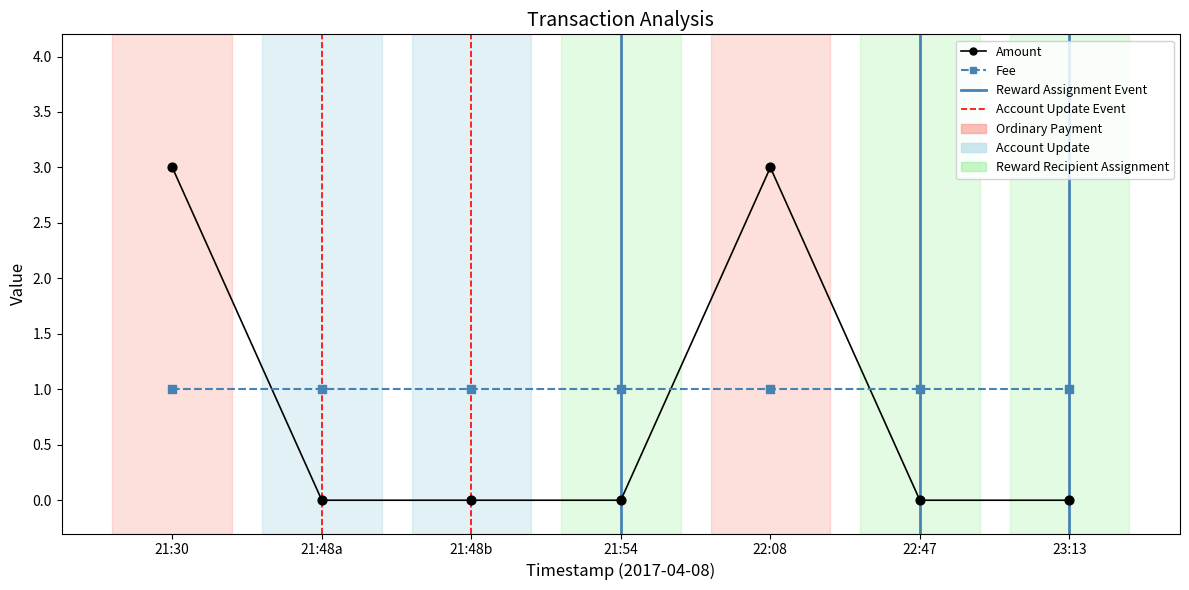

Is the value of Amount at 23:13 greater than the value of Fee at 21:48a?

No